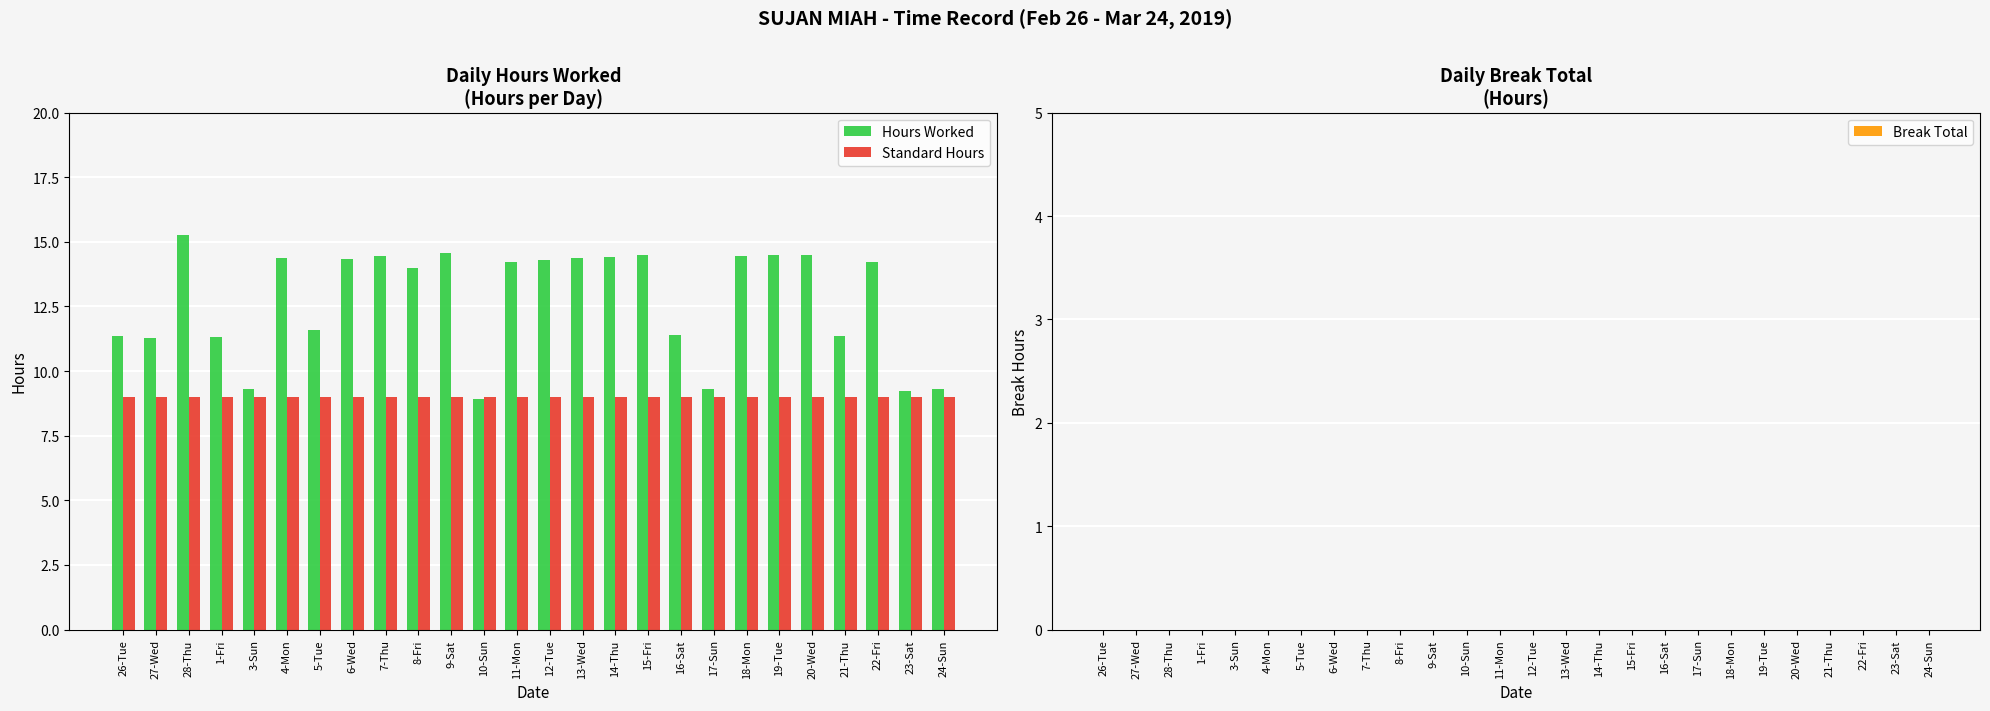

What are all the series names shown in the legend?

Hours Worked, Standard Hours